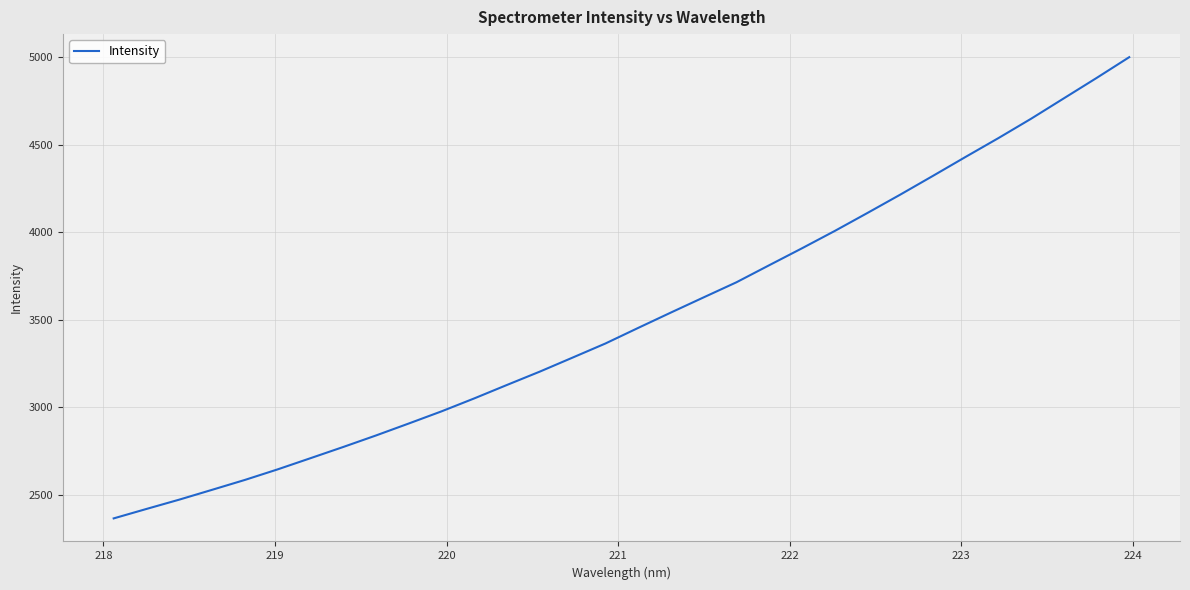

What is the difference between the second highest and minimum values?

2516.7